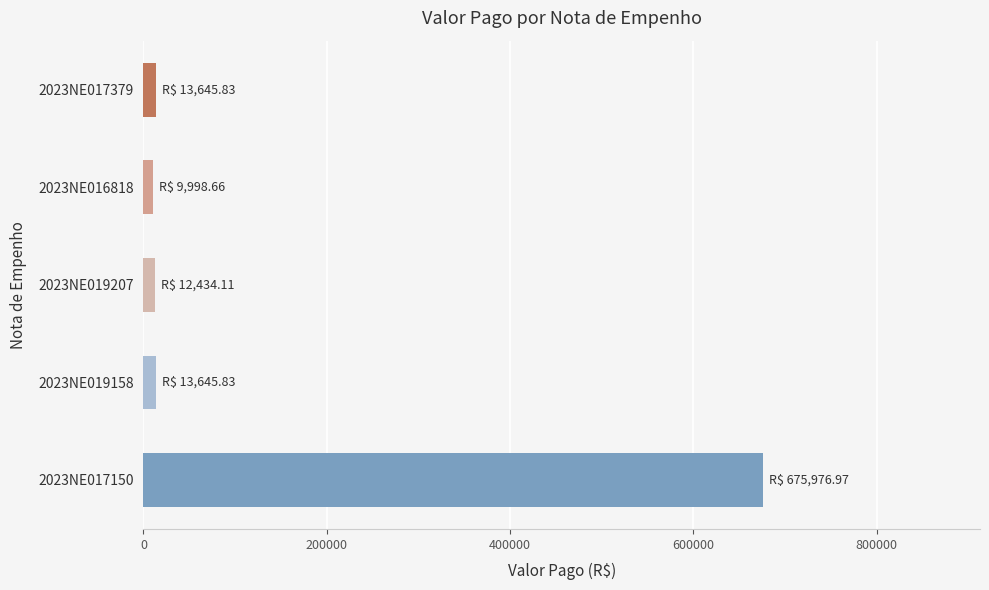

What is the sum of all values?

725701.4